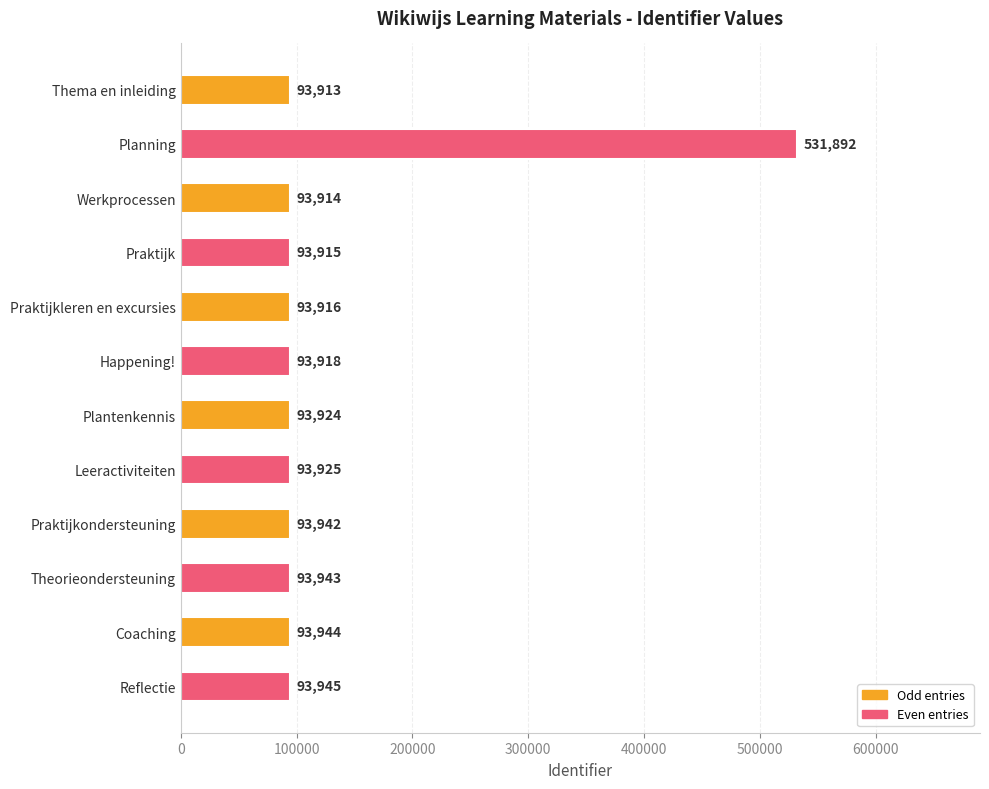

Rank the categories by value from lowest to highest.

Thema en inleiding, Werkprocessen, Praktijk, Praktijkleren en excursies, Happening!, Plantenkennis, Leeractiviteiten, Praktijkondersteuning, Theorieondersteuning, Coaching, Reflectie, Planning